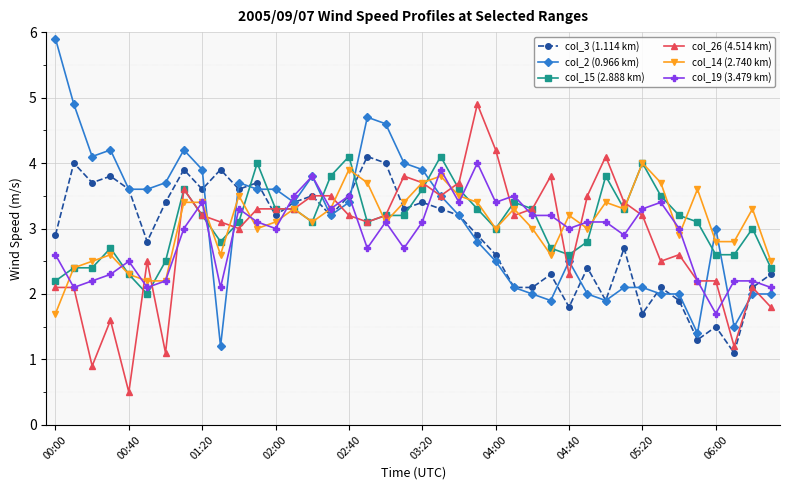

What is the value of the col_15 (2.888 km) point at the 37th from the left?

2.6